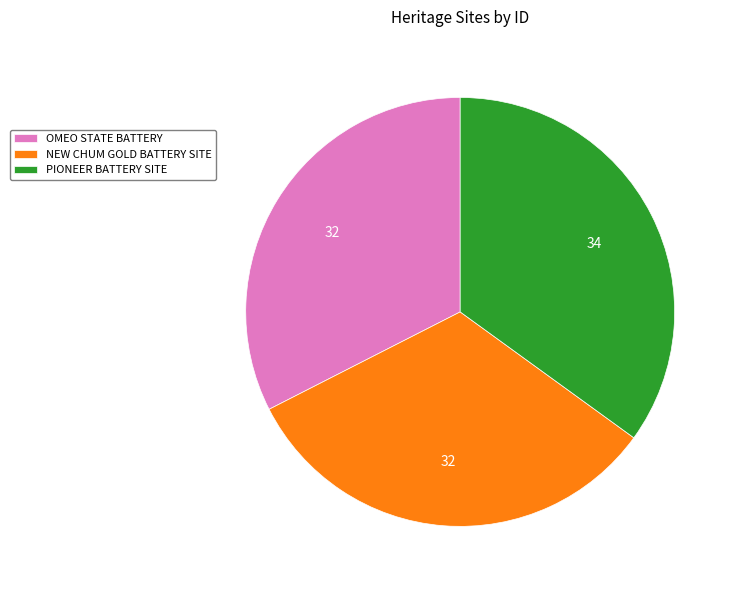

The PIONEER BATTERY SITE slice represents 35% of the pie. True or false?

True